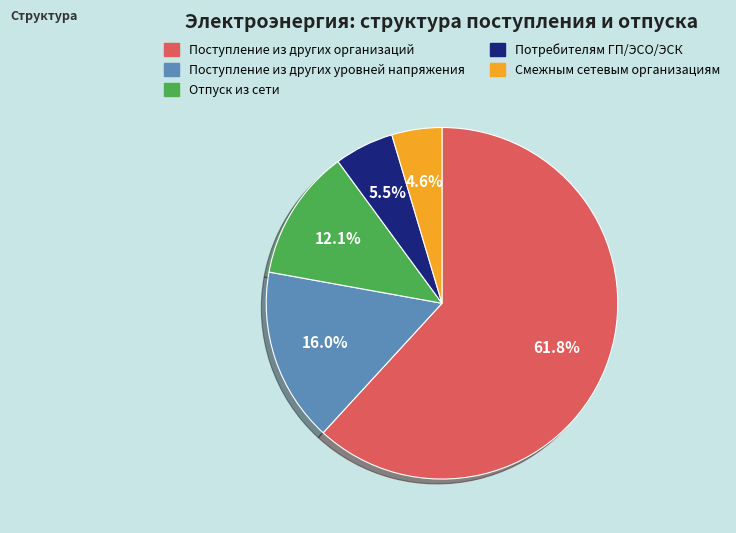

Is there a majority slice in this chart?

Yes